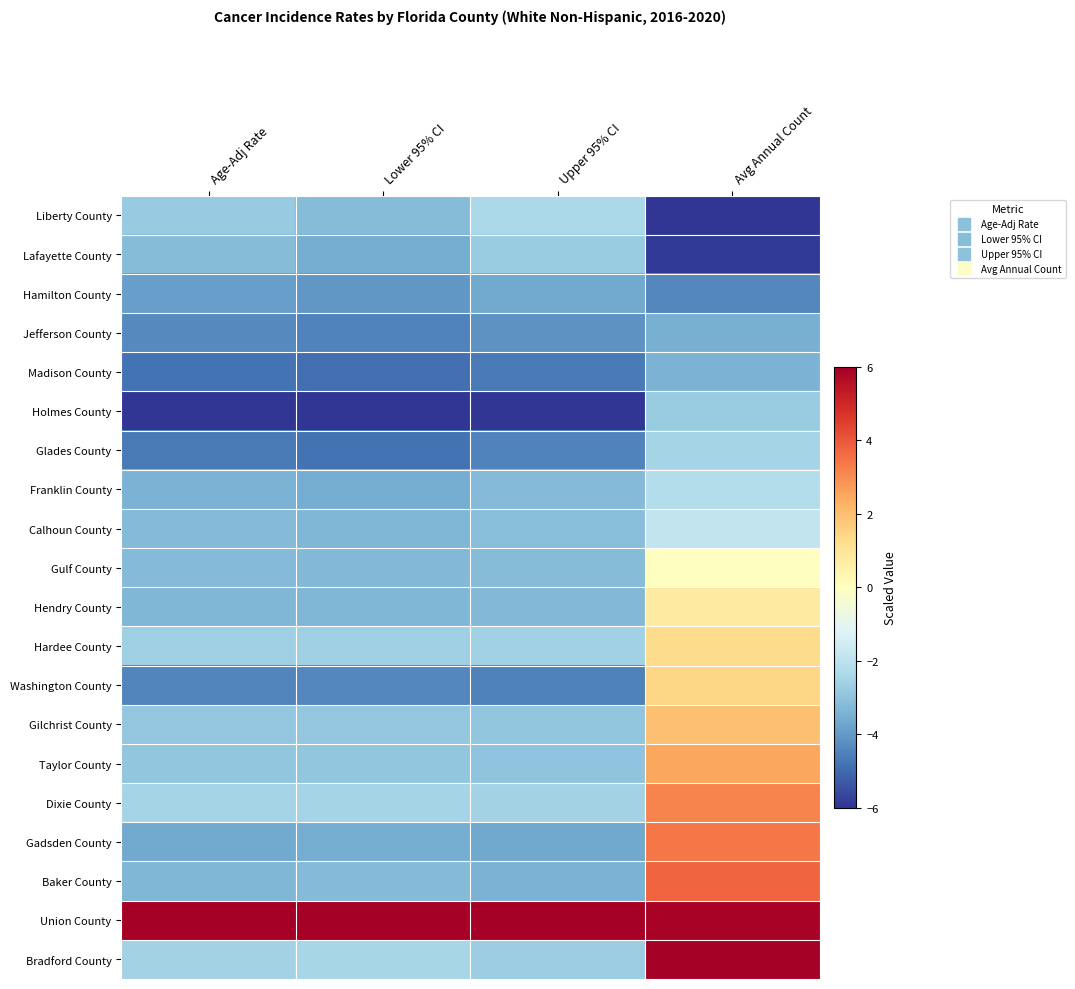

What is the total value across all series at Upper 95% CI?

-60.2